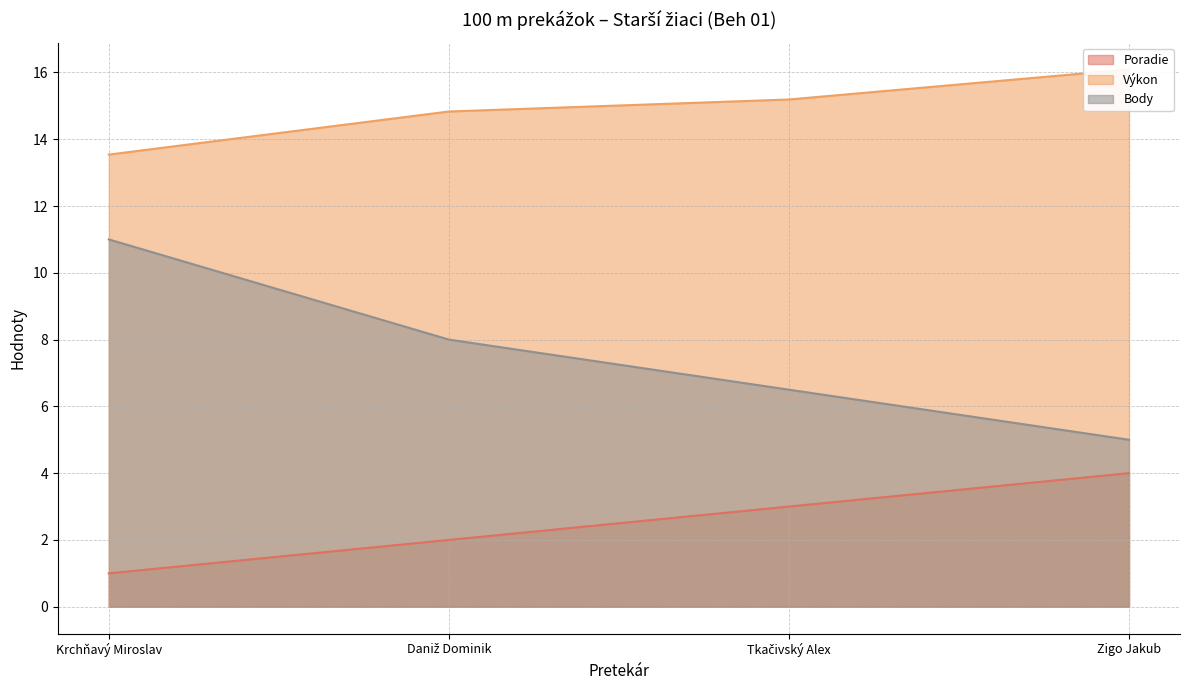

What is the label of the 1st point from the left?

Krchňavý Miroslav